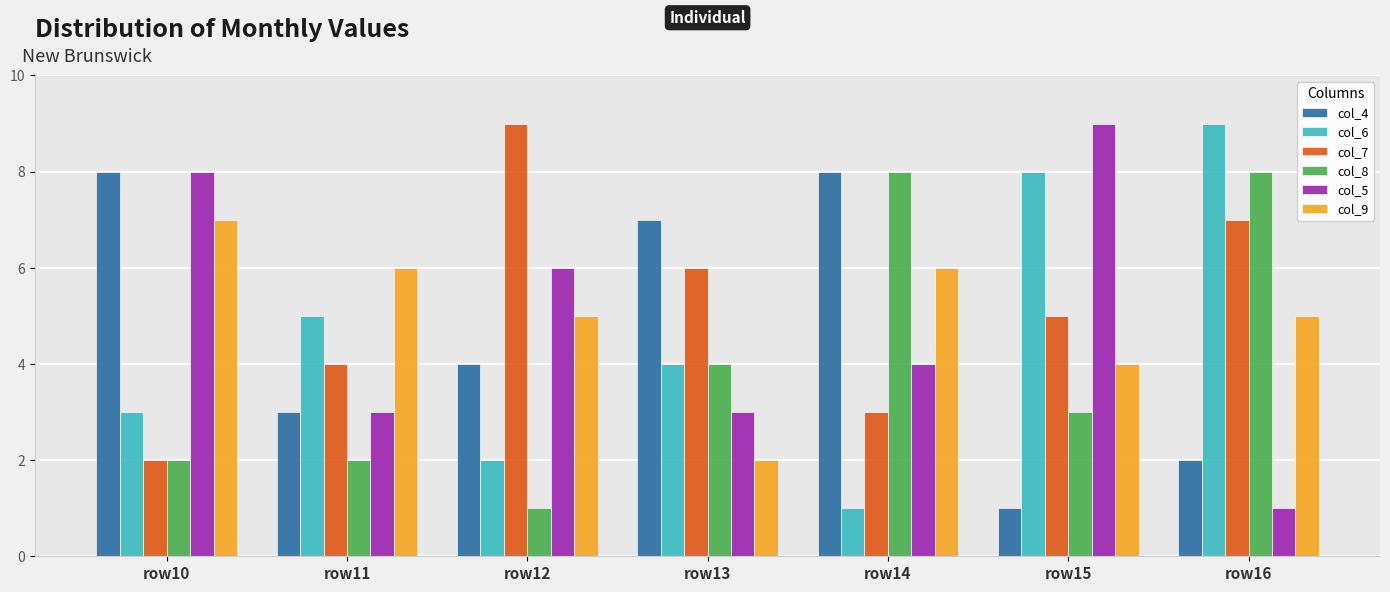

What is the value of the col_5 bar at the 2nd from the left?

3